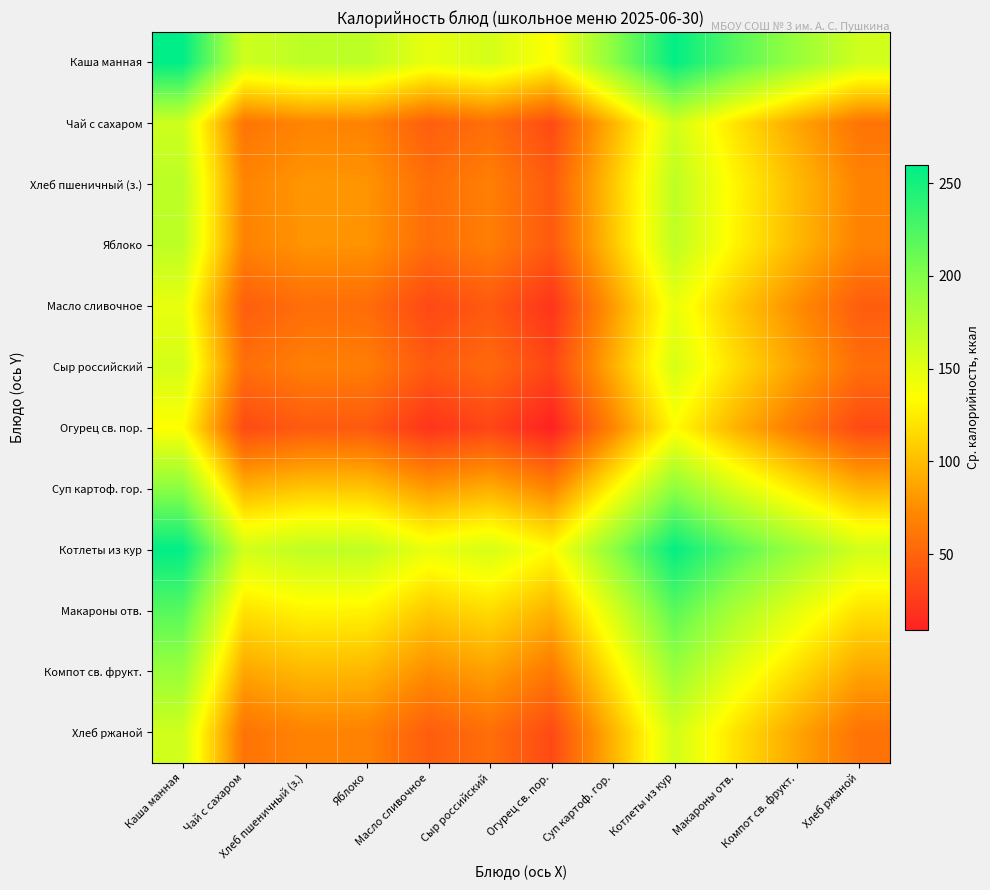

What is the smallest value displayed?

9.0